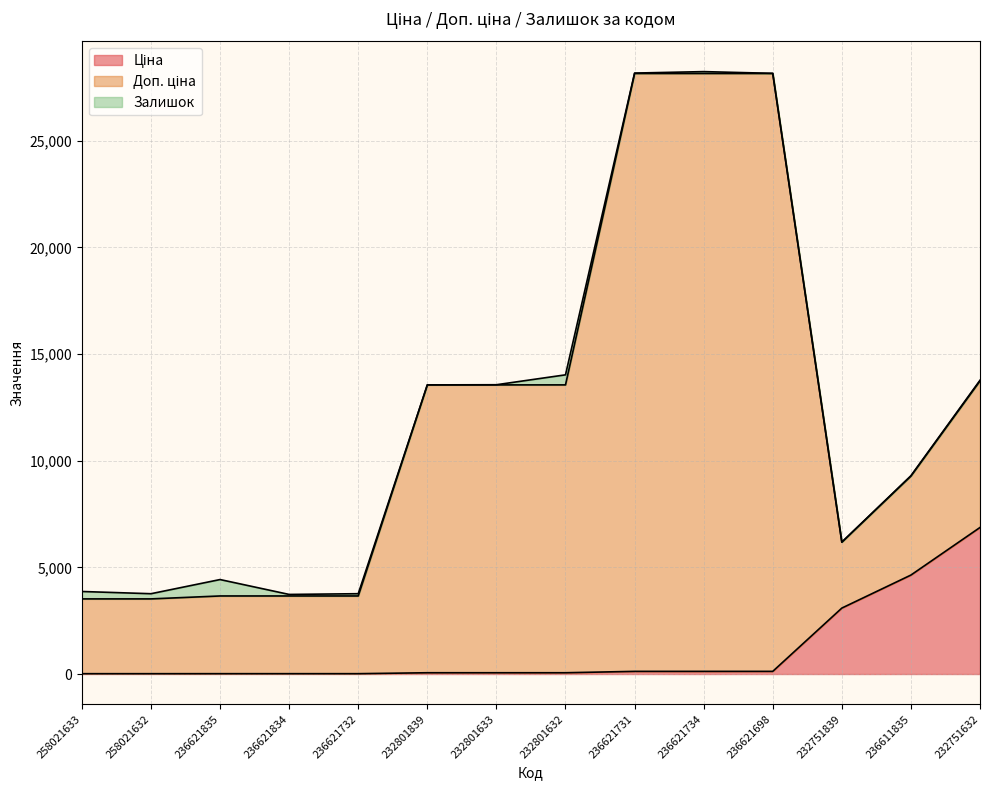

The value of Доп. ціна at 232801632 is 22771.3. True or false?

False